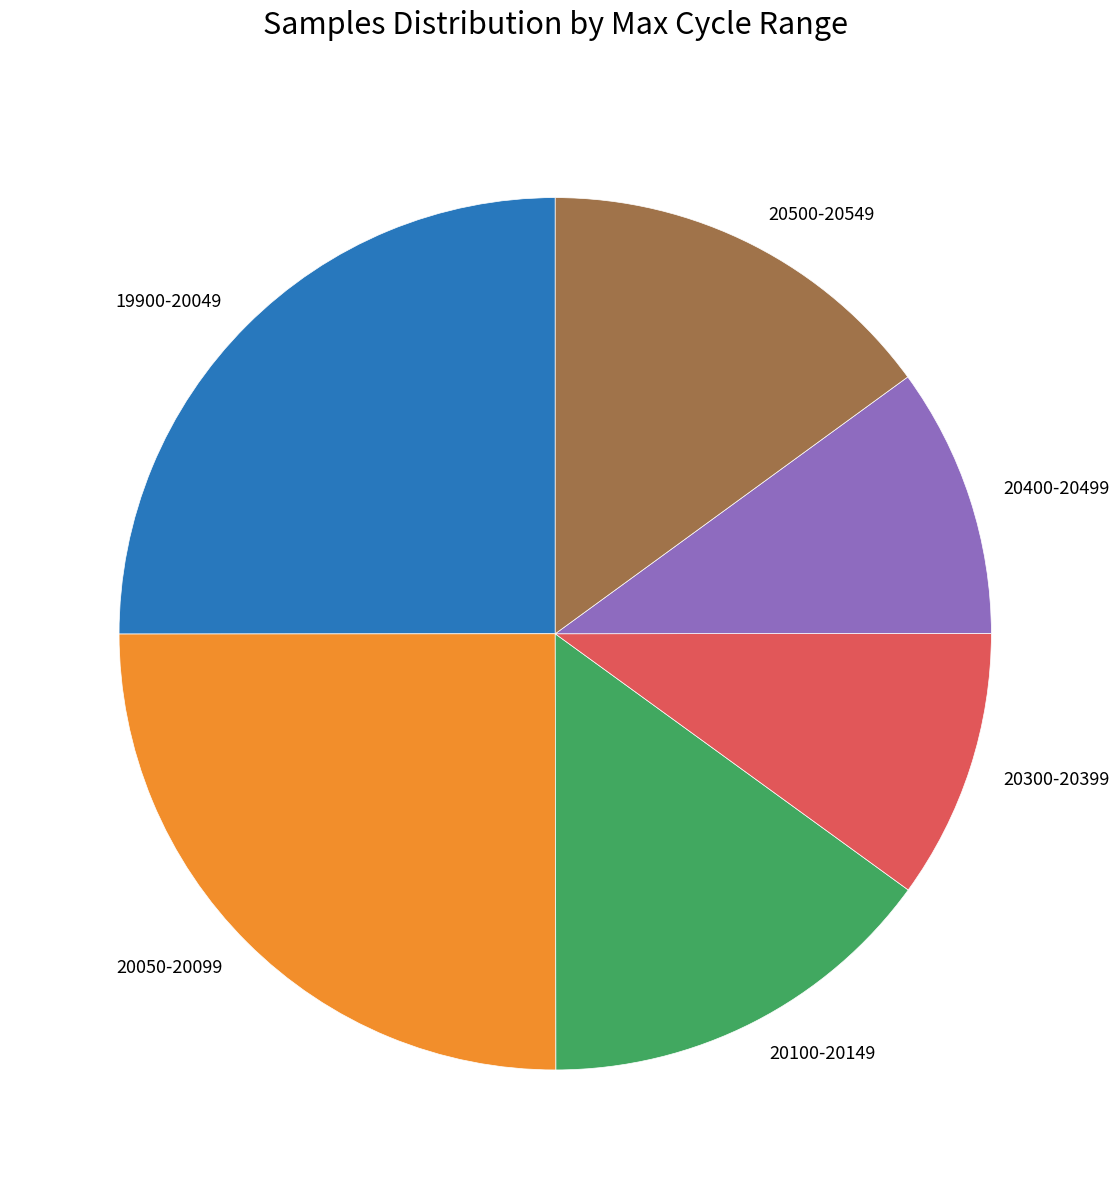

Is it true that 20050-20099 is 25% of the pie?

True